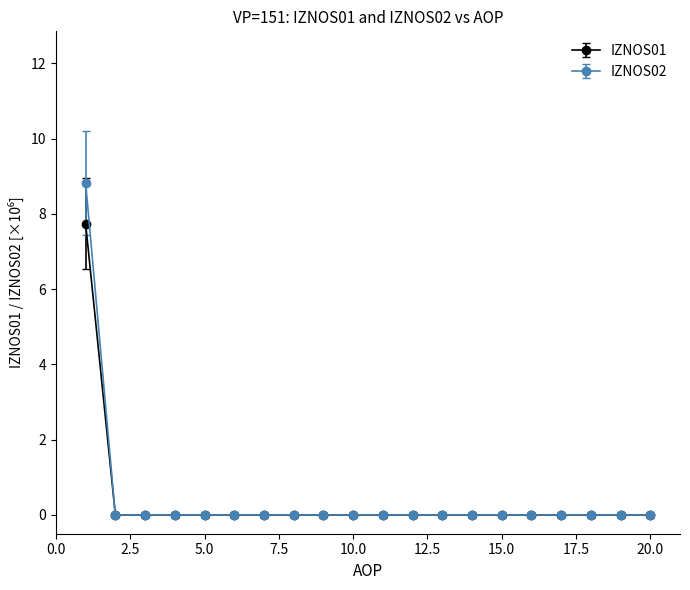

Which series has the widest spread of values?

IZNOS02